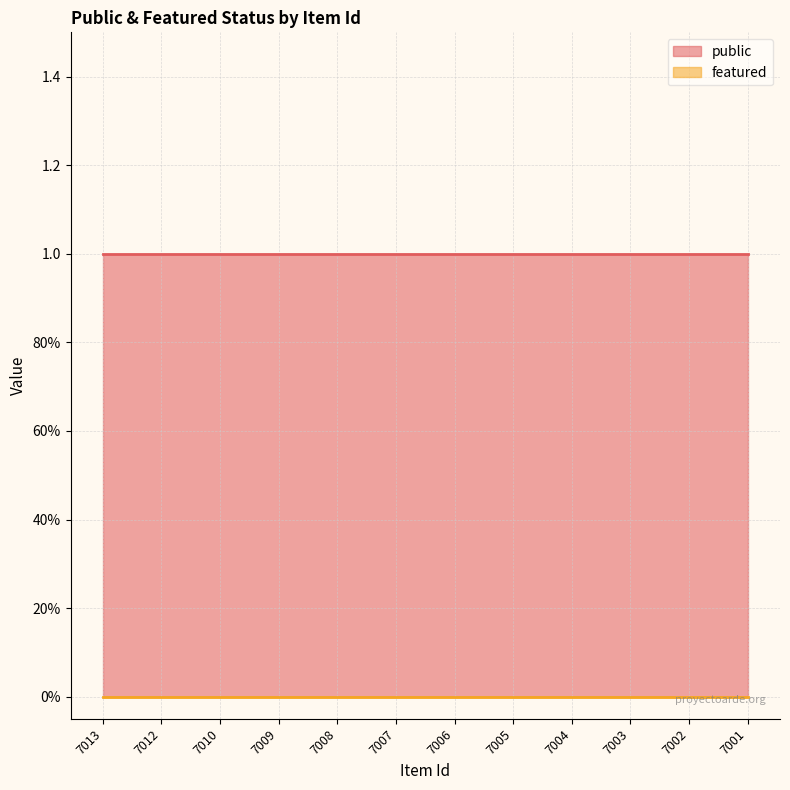

Is the value of featured at 7012 greater than the value of public at 7013?

No